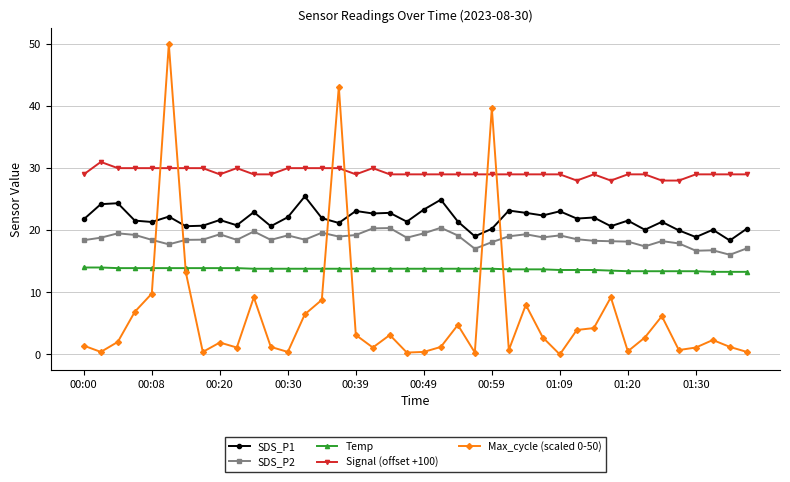

At how many categories does at least one series exceed 8?

40